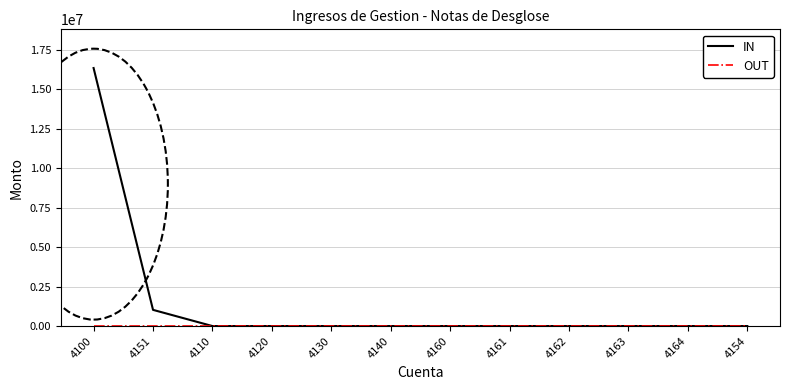

Which series has the largest range (max minus min)?

IN